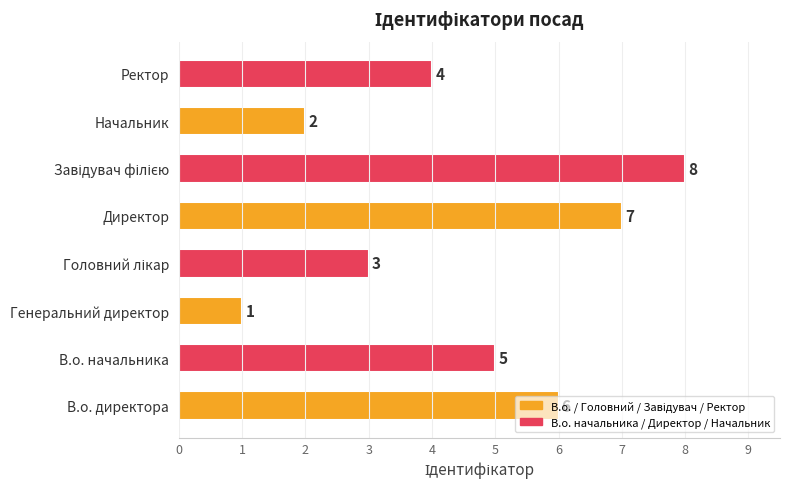

What is the ratio of the value at Ректор to the value at Генеральний директор?

4.0